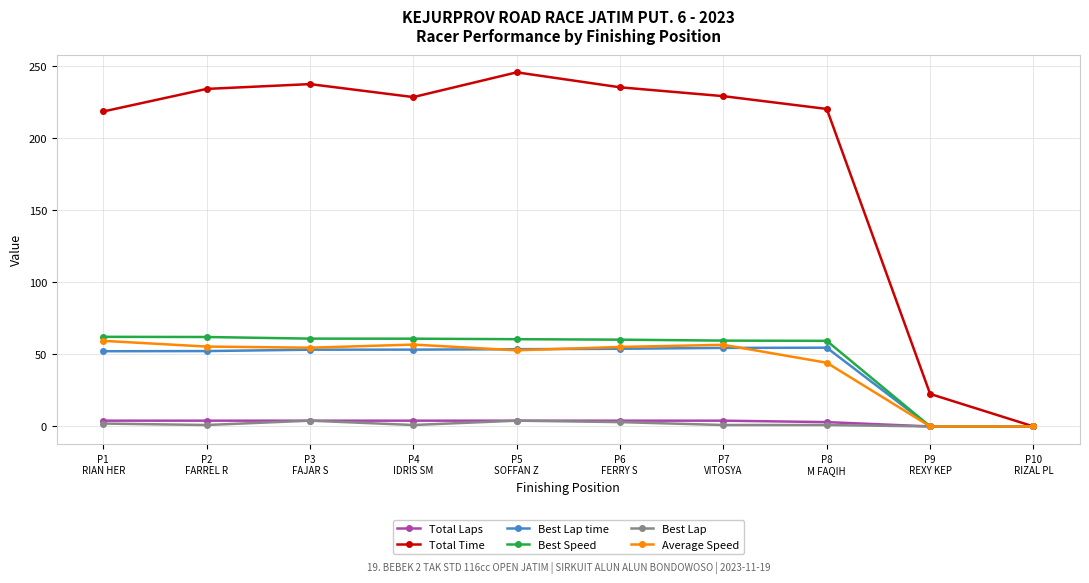

Does the chart have visible grid lines?

Yes